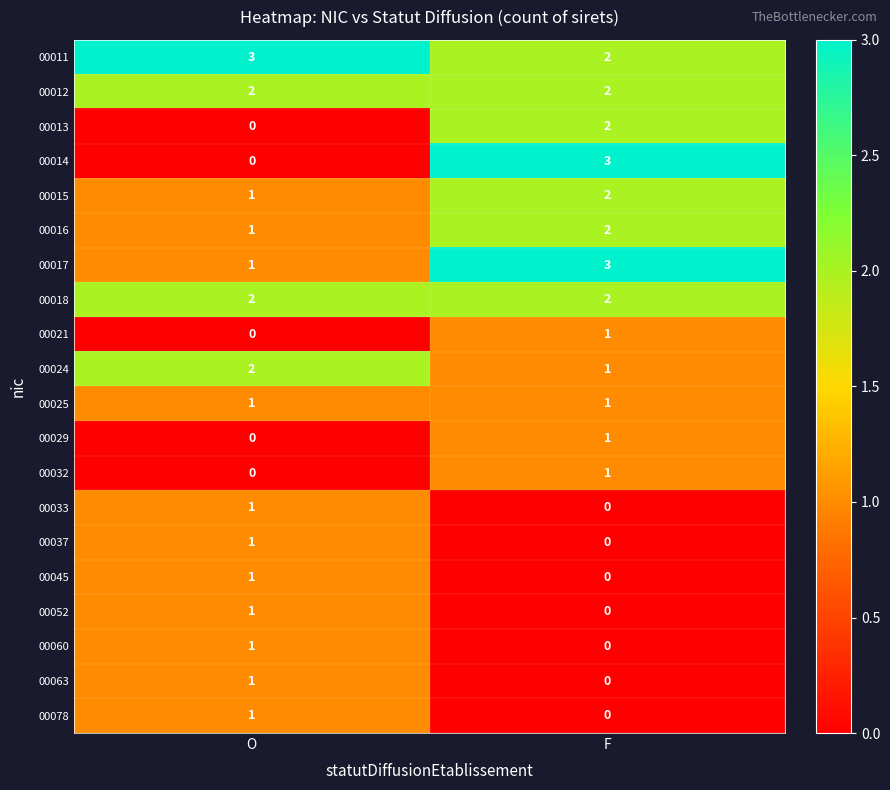

Between O and F, which series saw the biggest shift?

00014